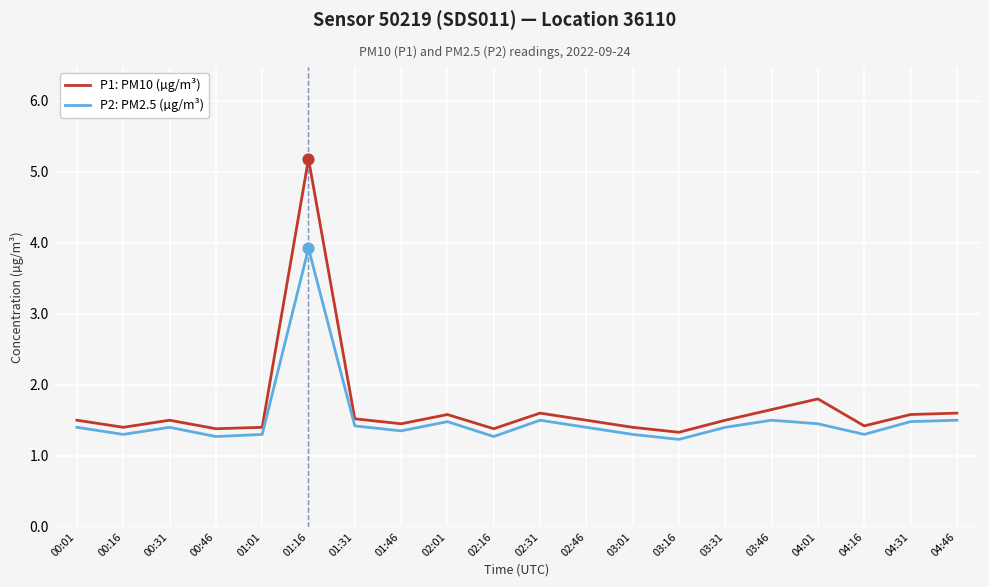

What value does the P2: PM2.5 (µg/m³) series have at 04:16?

1.3